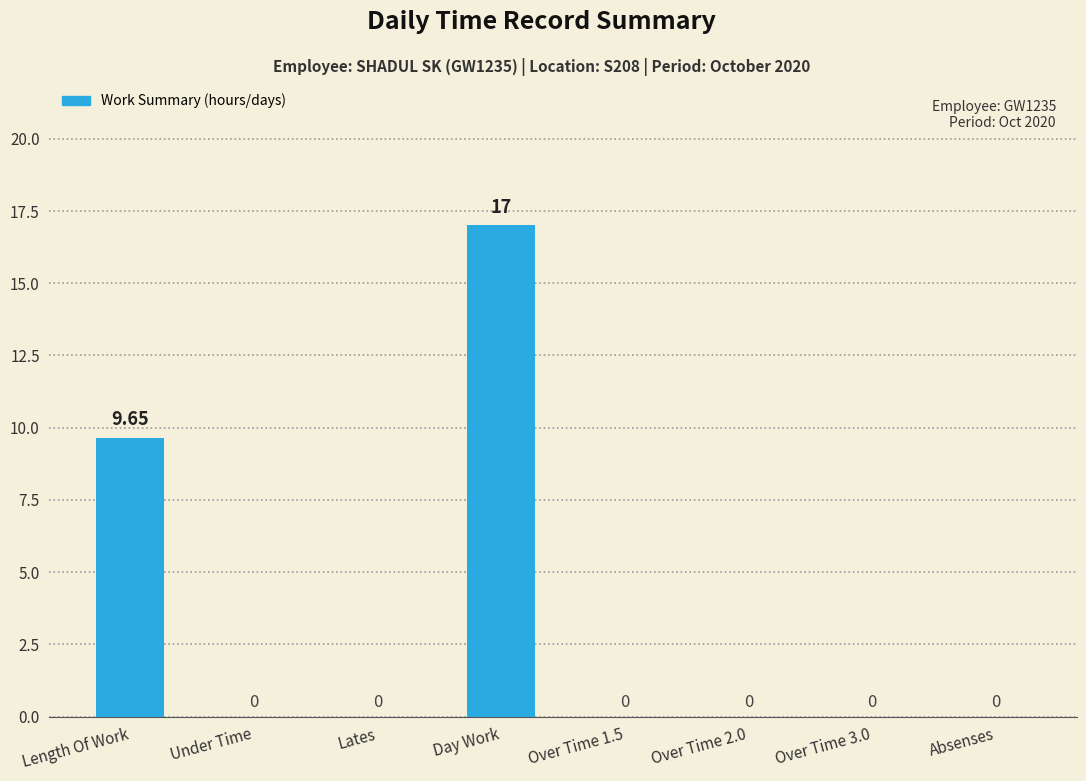

Is it true that the value at Day Work is 8.4?

False